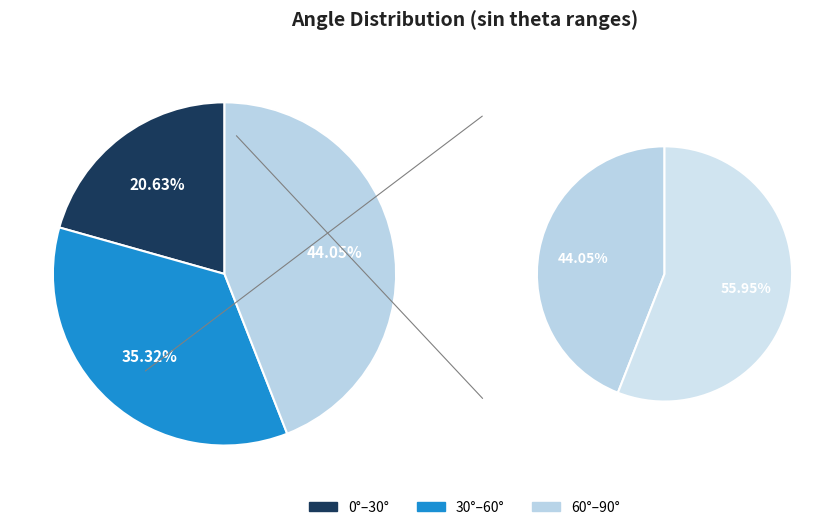

What percentage is the 60°-90° slice, to the nearest percent?

44%